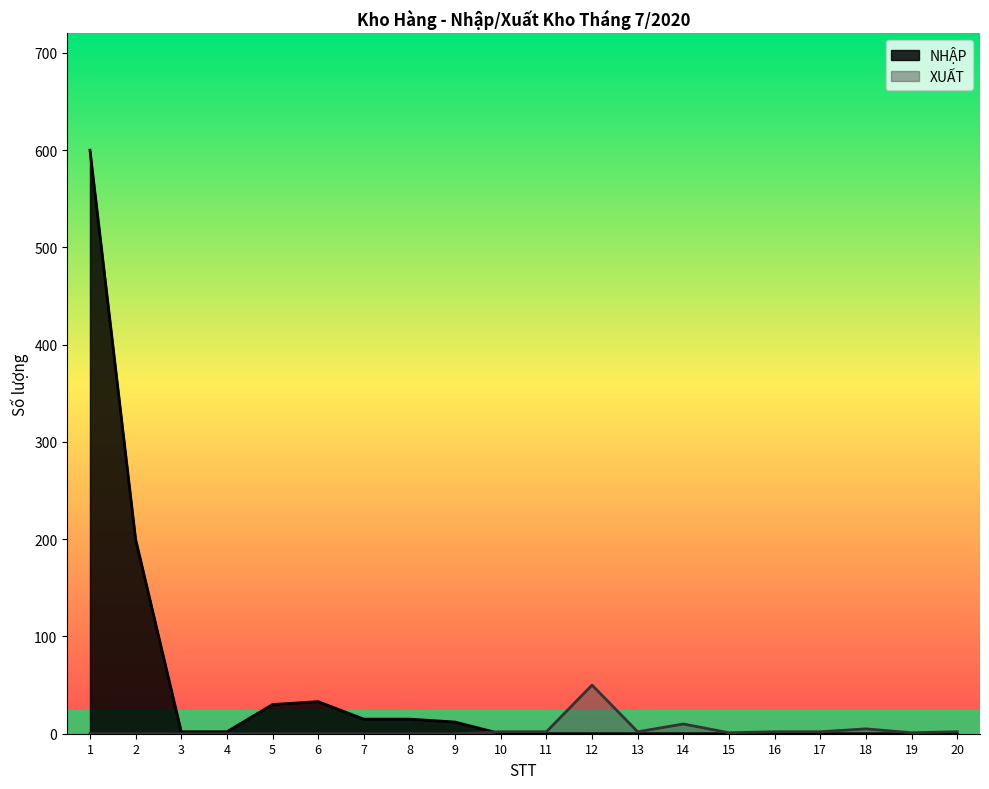

How many lines are shown in the chart?

2